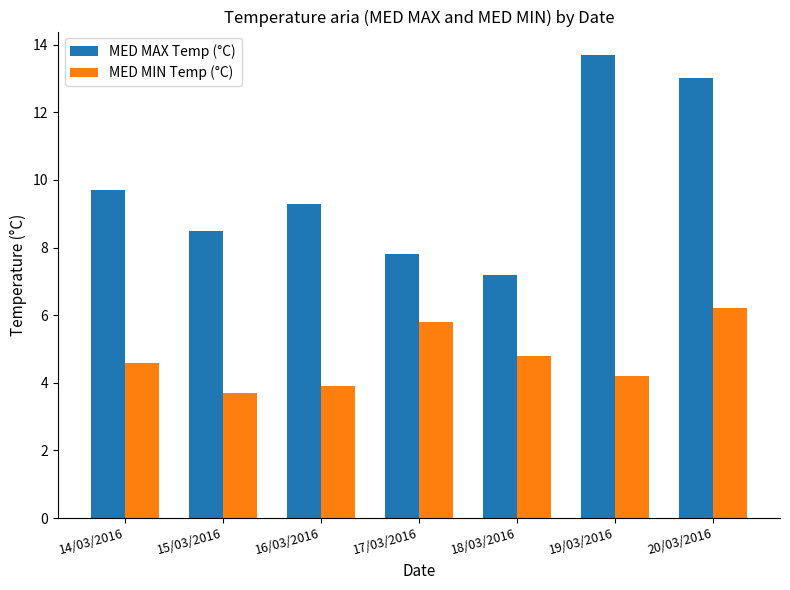

What is the difference between the maximum and minimum values in the MED MIN Temp (°C) series?

2.5